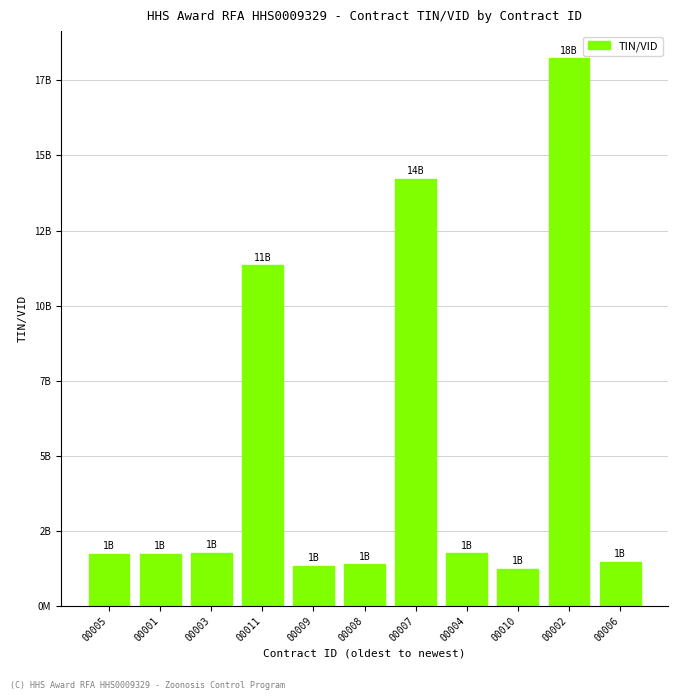

Are the bars horizontal?

No